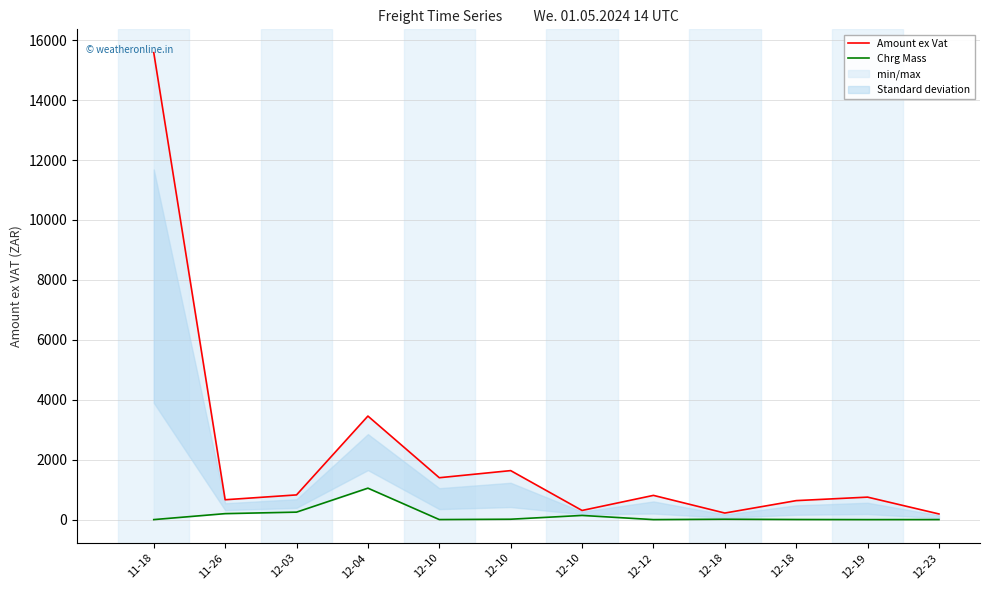

What is the difference between the second highest and second lowest values in the Chrg Mass series?

249.3